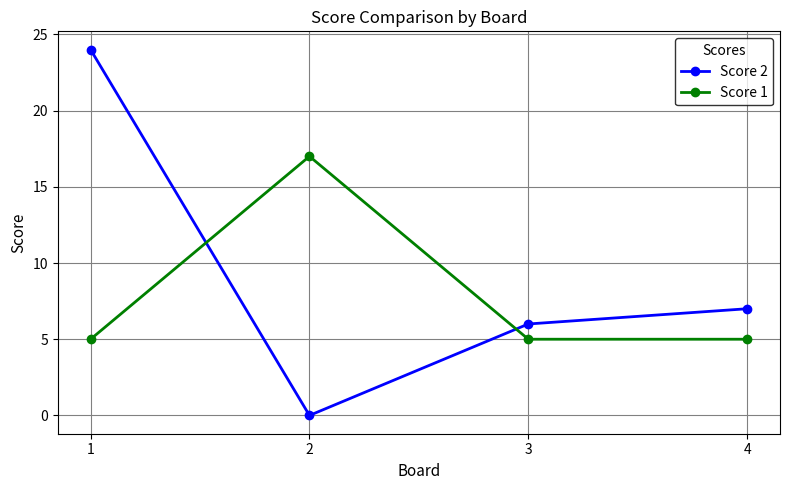

Where do Score 1 and Score 2 first cross each other?

1 and 2